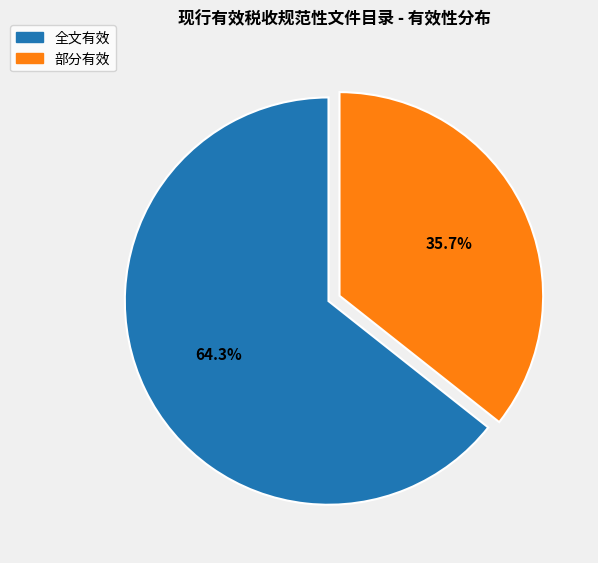

To the nearest percent, what portion does 部分有效 represent?

36%